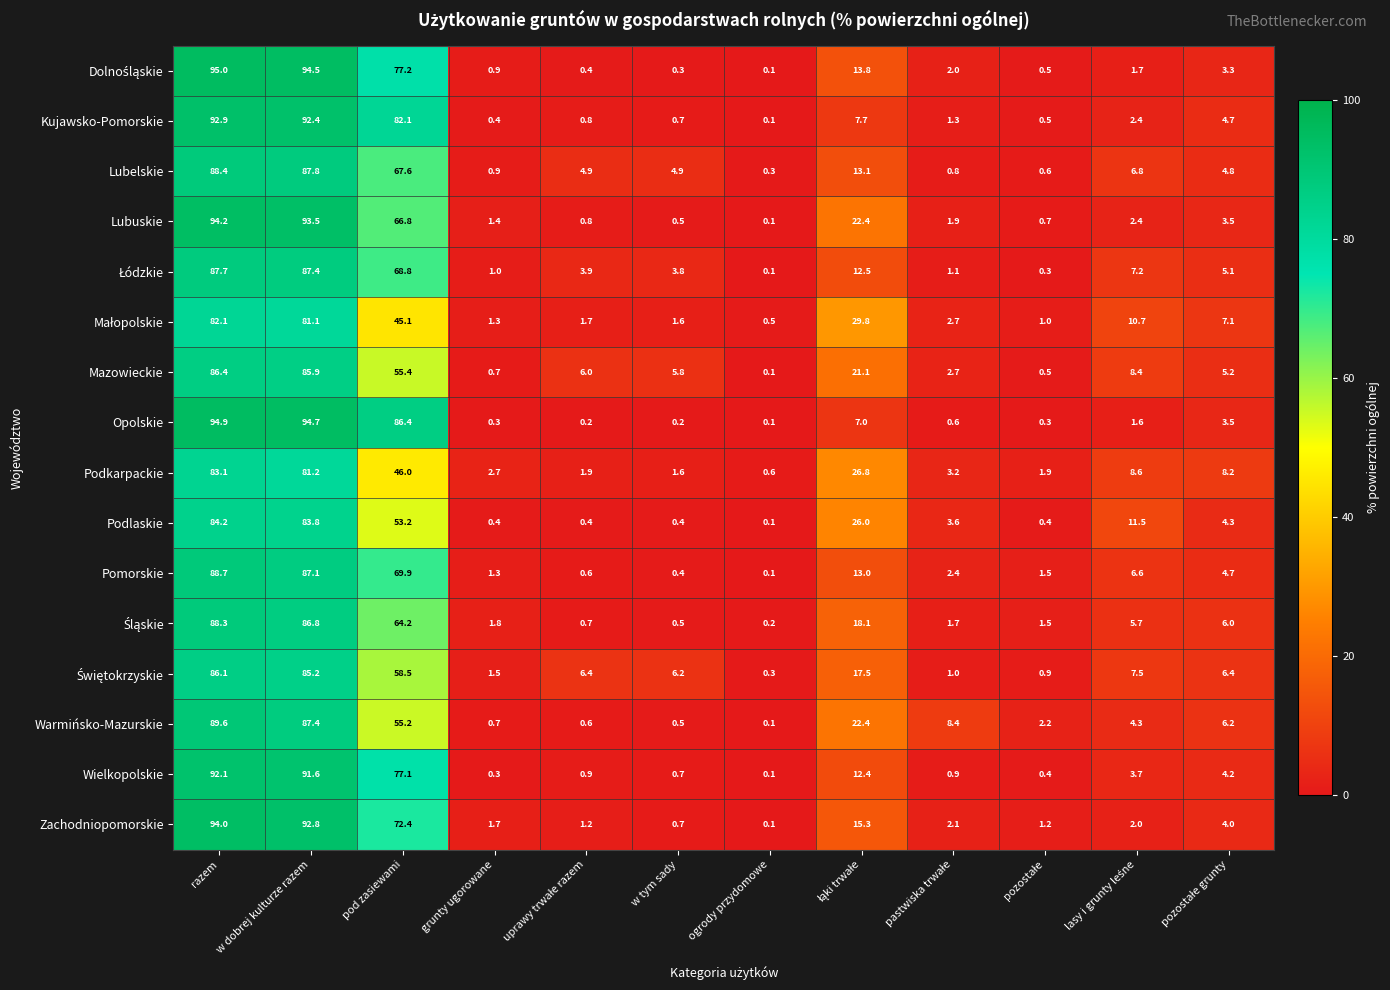

Where is Kujawsko-Pomorskie nearest to the value 46?

pod zasiewami